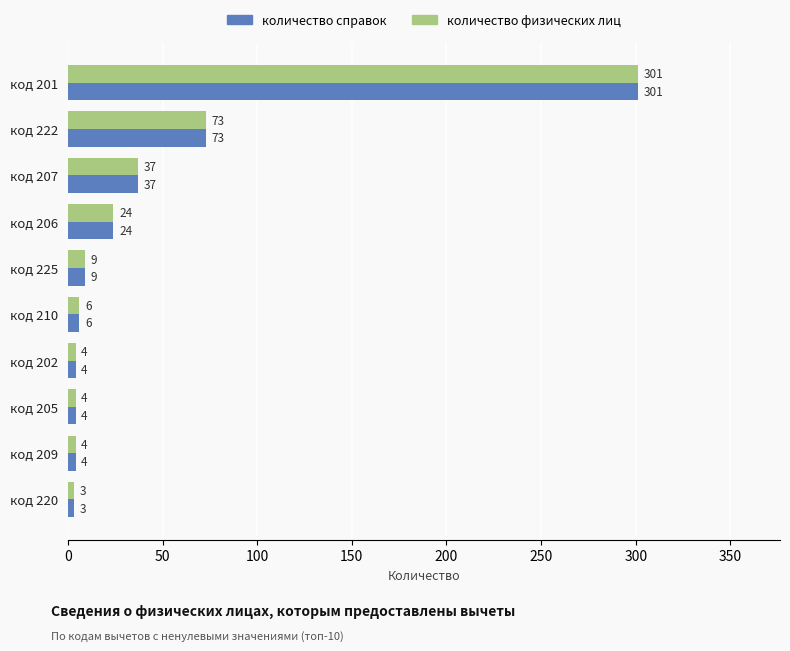

What is the sum of all количество физических лиц values?

465